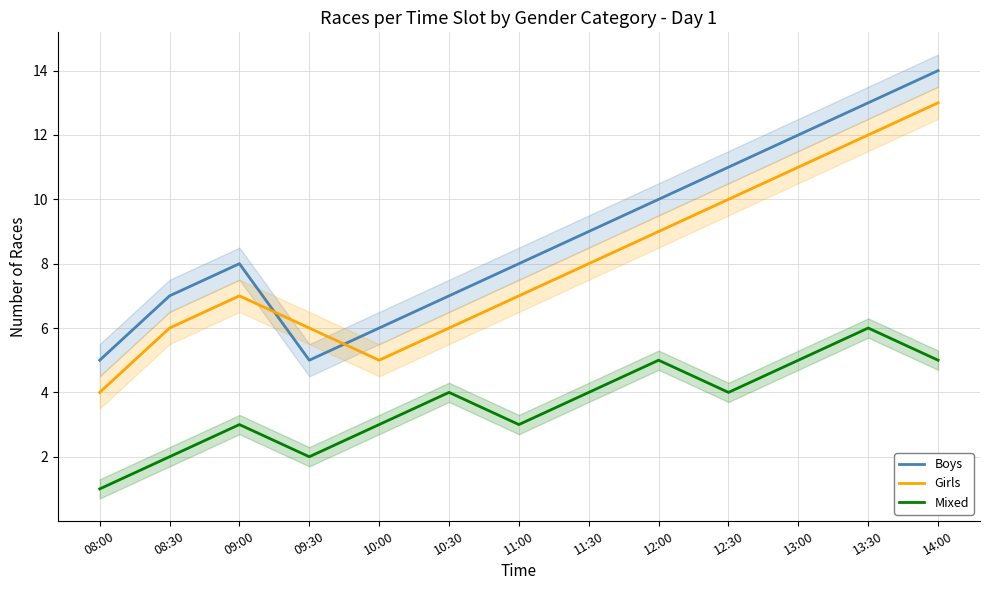

Between 09:00 and 10:30, which is larger?

09:00